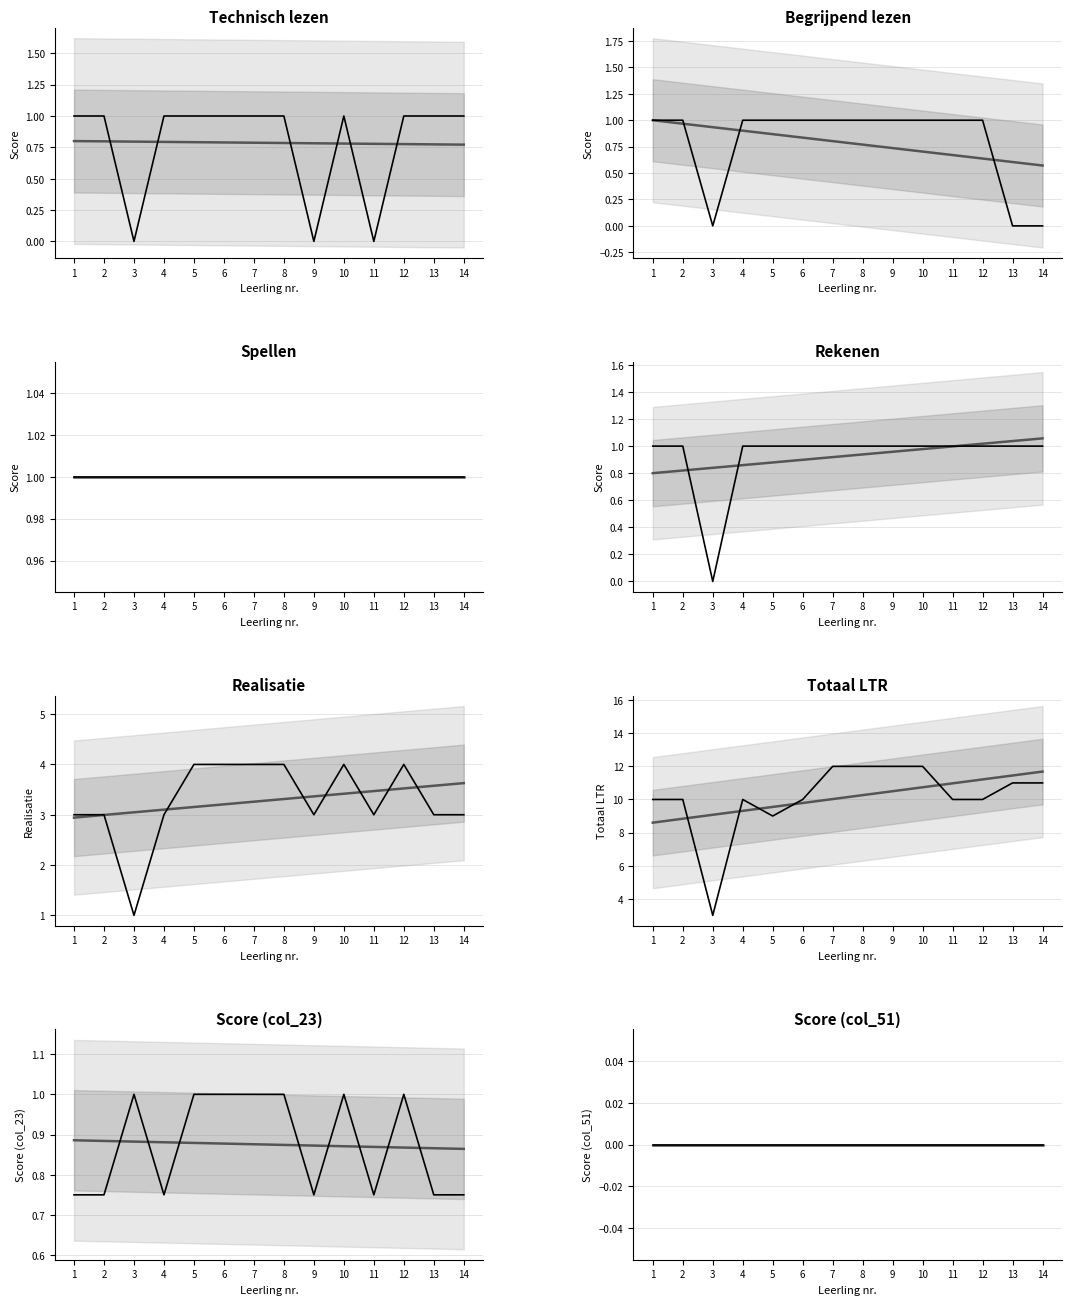

The Rekenen series shows 2 at 4. True or false?

False